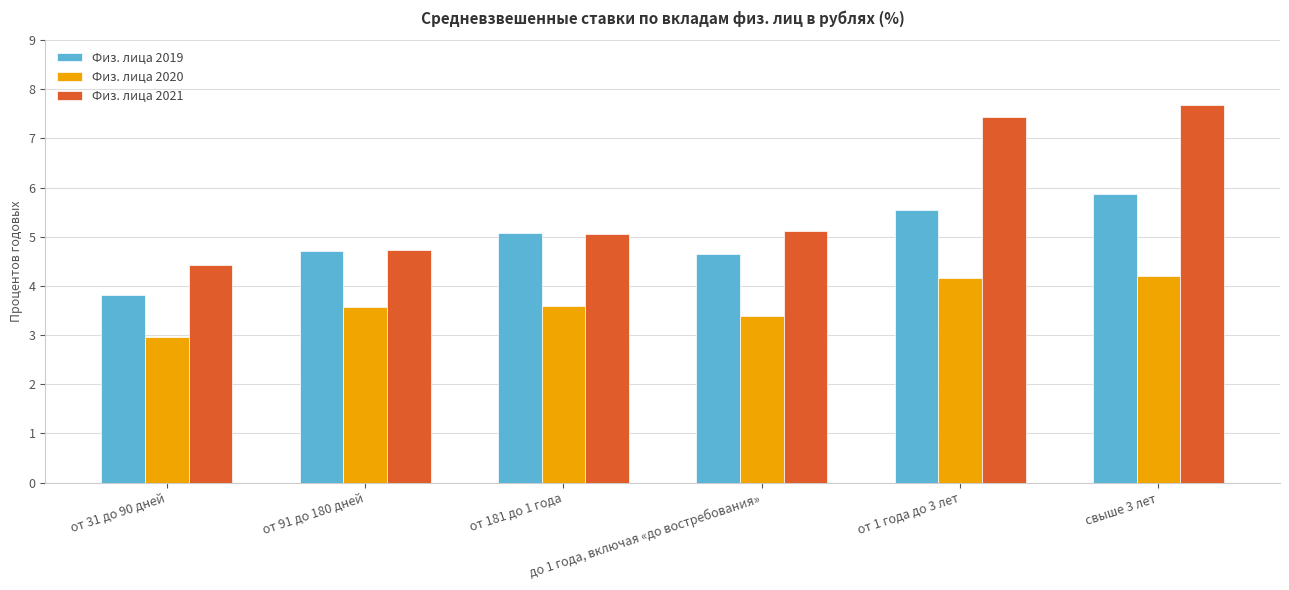

How many bars are there in total?

18